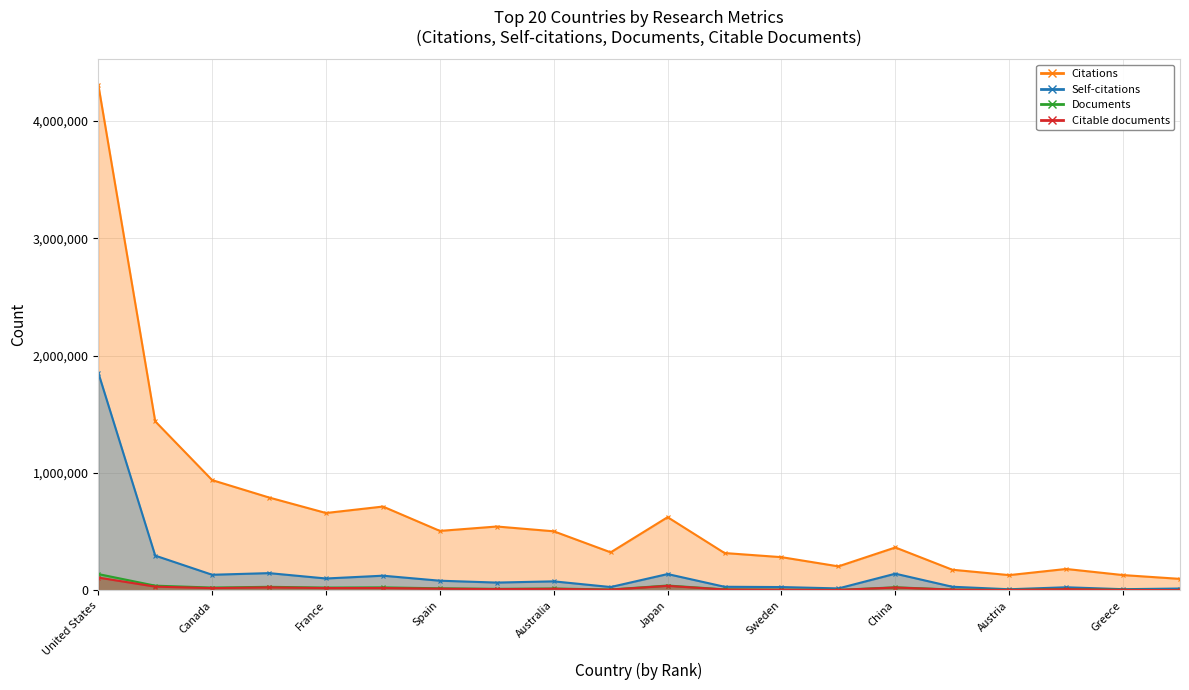

List the series in order of their peak value, lowest first.

Citable documents, Documents, Self-citations, Citations